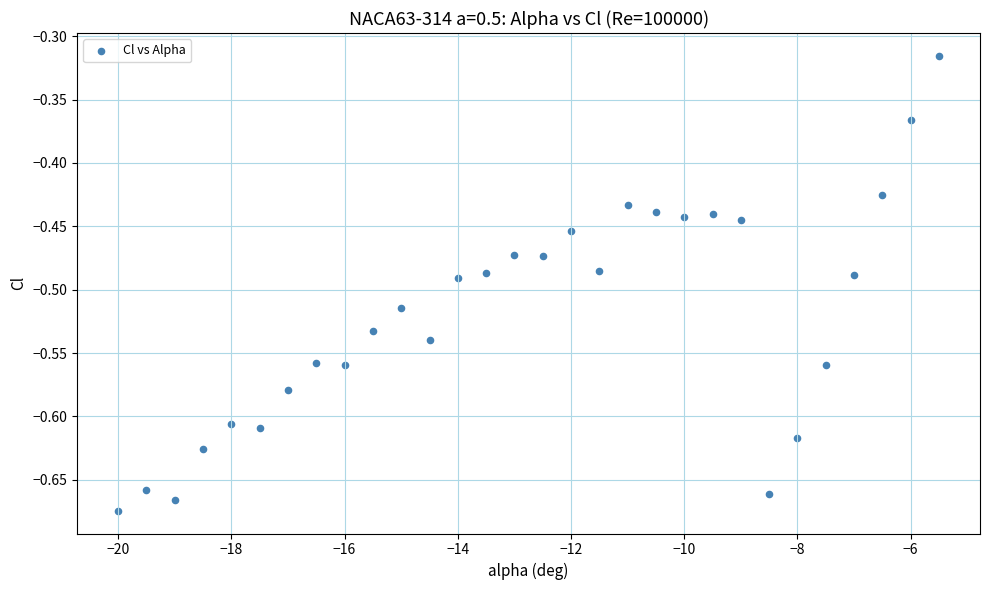

What is the range of X values (max minus min)?

14.5